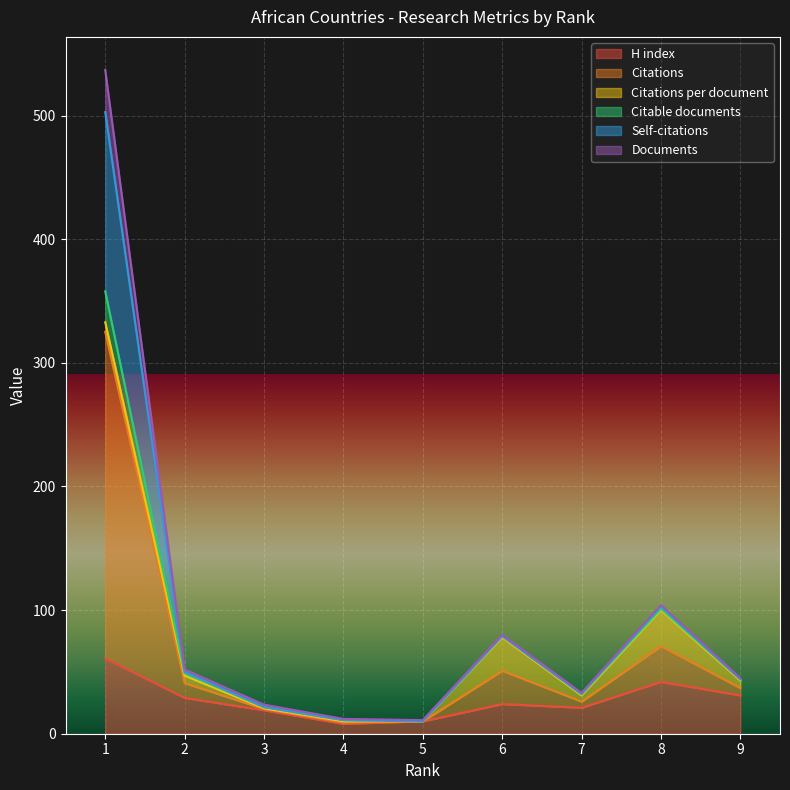

How many values in the H index series are below 24?

4